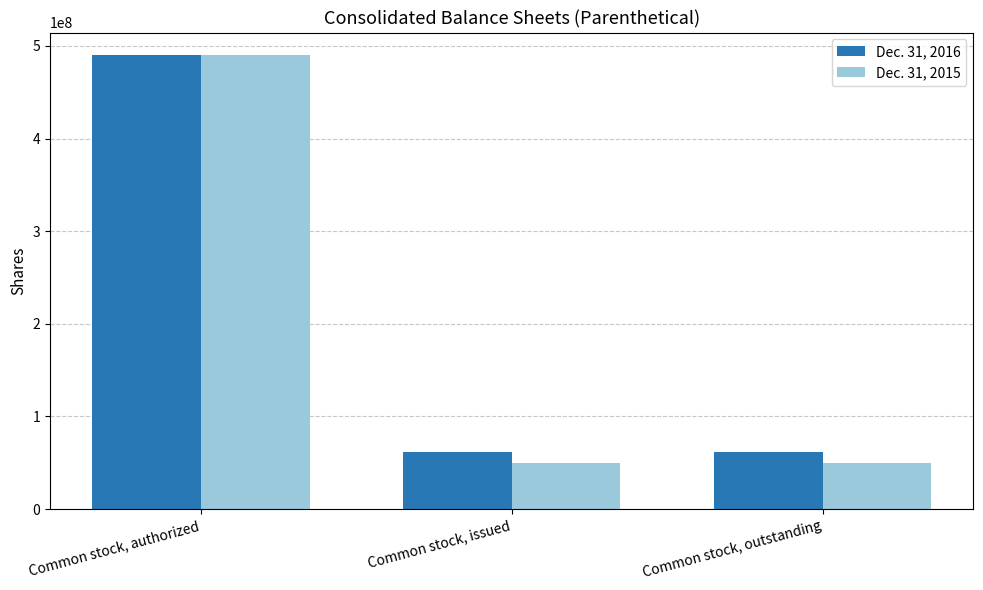

What is the minimum value for Dec. 31, 2015?

50000000